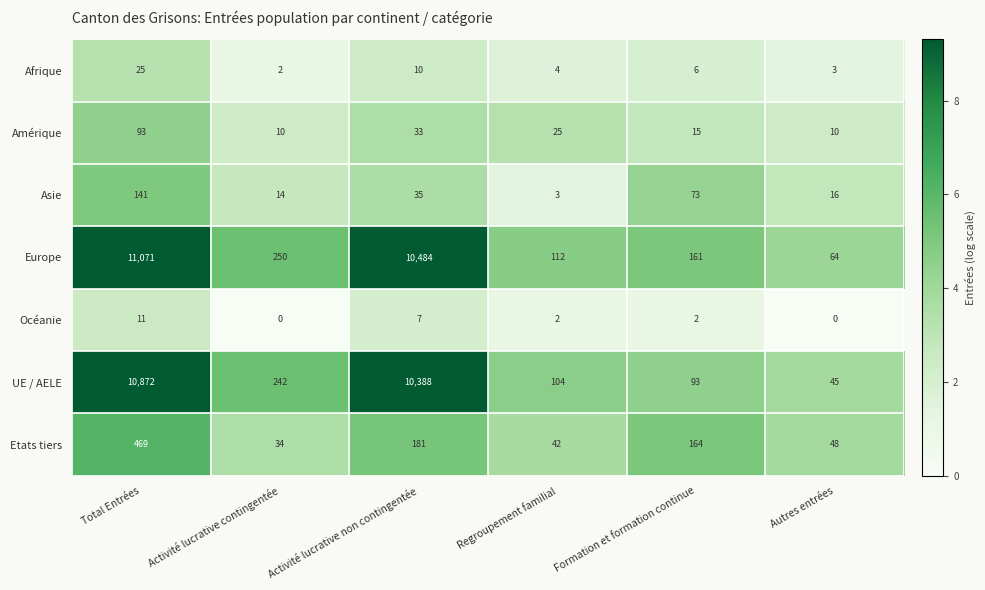

What is the approximate value of Europe at Activité lucrative non contingentée, to the nearest 100?

10500